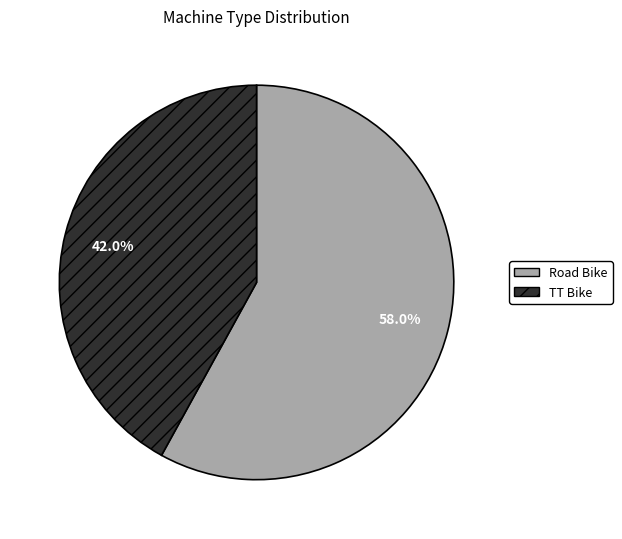

To the nearest percent, what portion does Road Bike represent?

58%